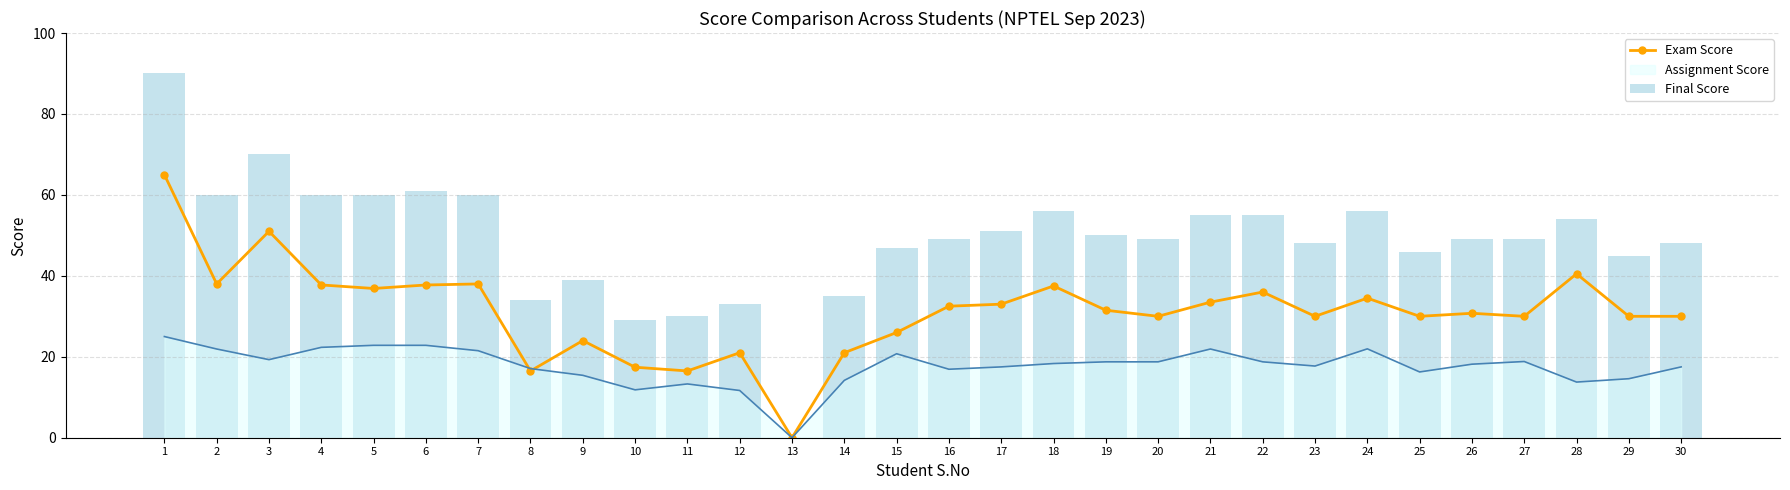

The Exam Score series shows 31.5 at 19. True or false?

True